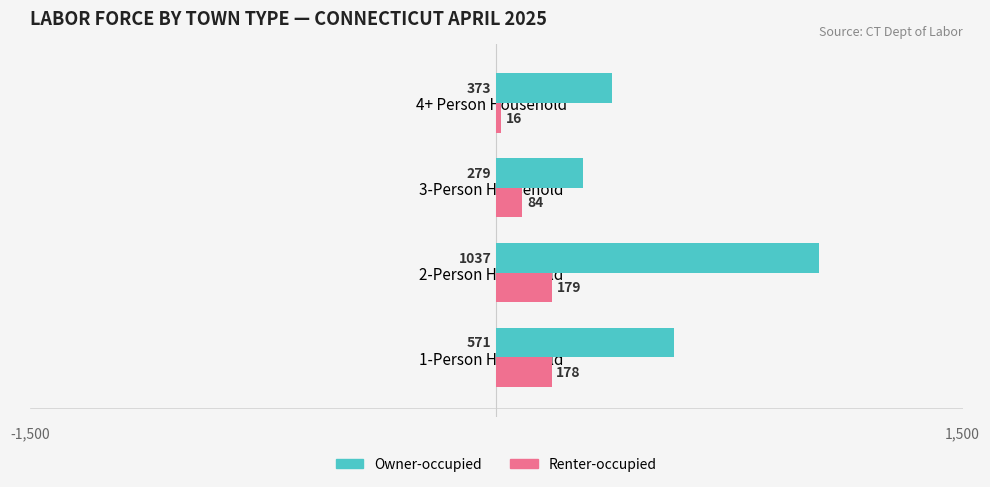

What is the smallest value displayed?

16